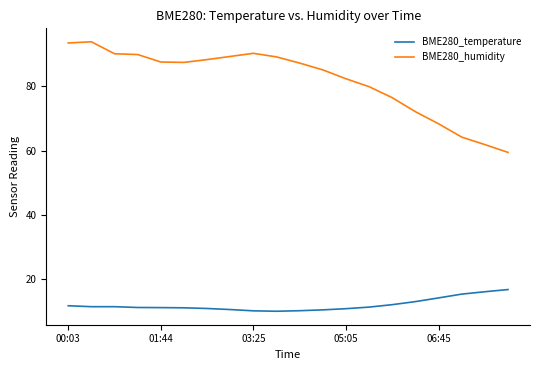

Does the chart have visible grid lines?

No